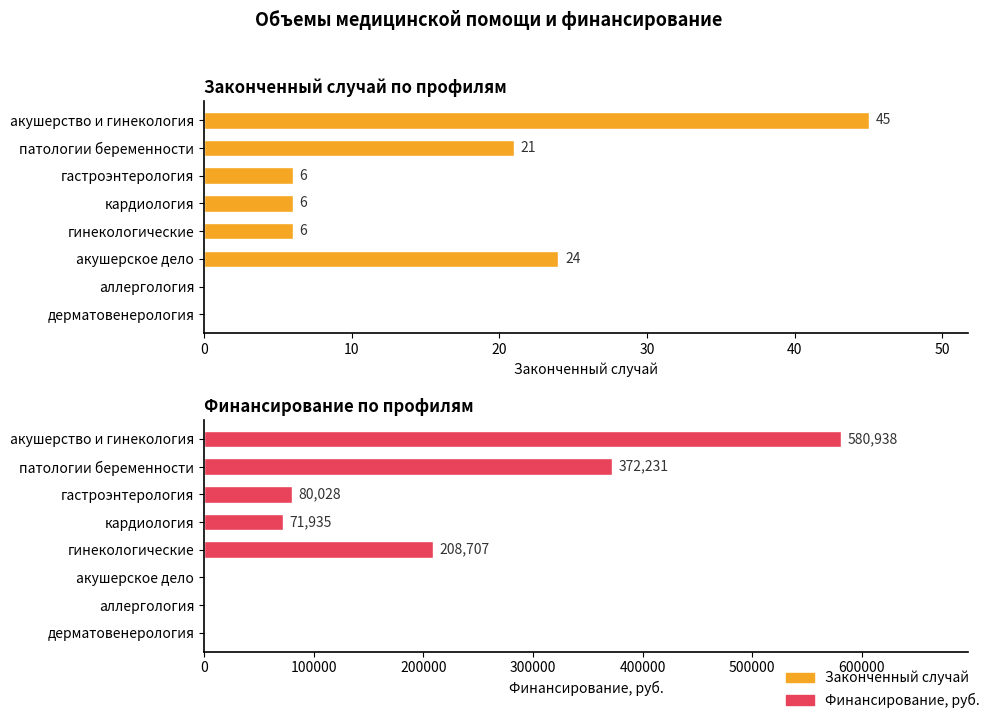

Is it true that Законченный случай equals 9 at кардиология?

False